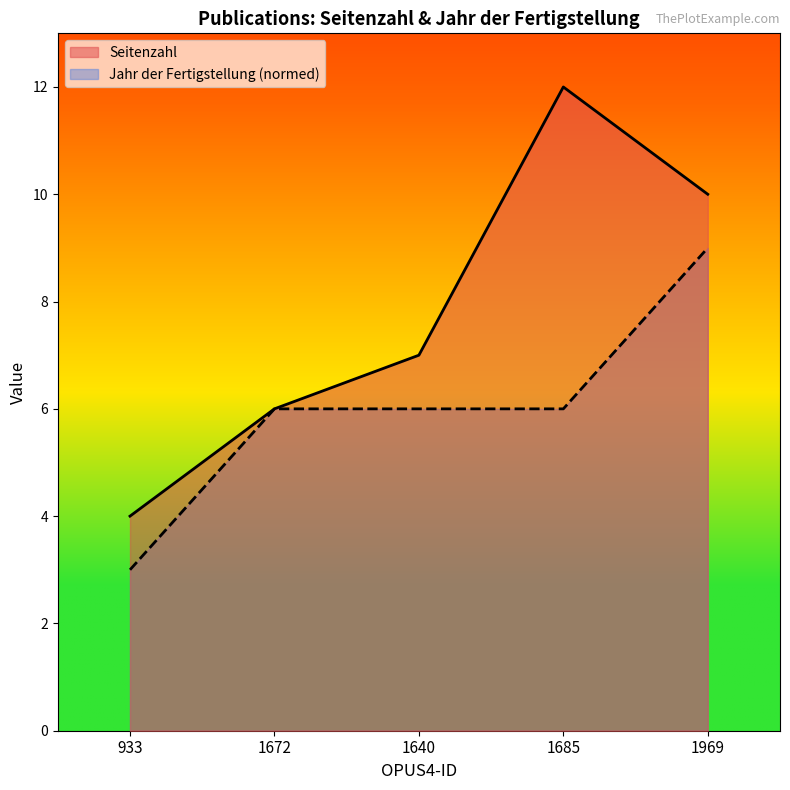

The value of Seitenzahl at 1969 is 17. True or false?

False